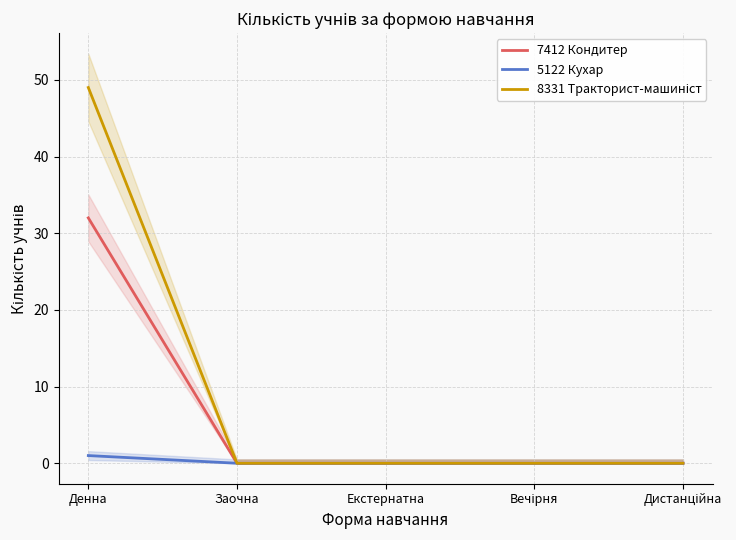

At which label does 5122 Кухар reach its peak?

Денна